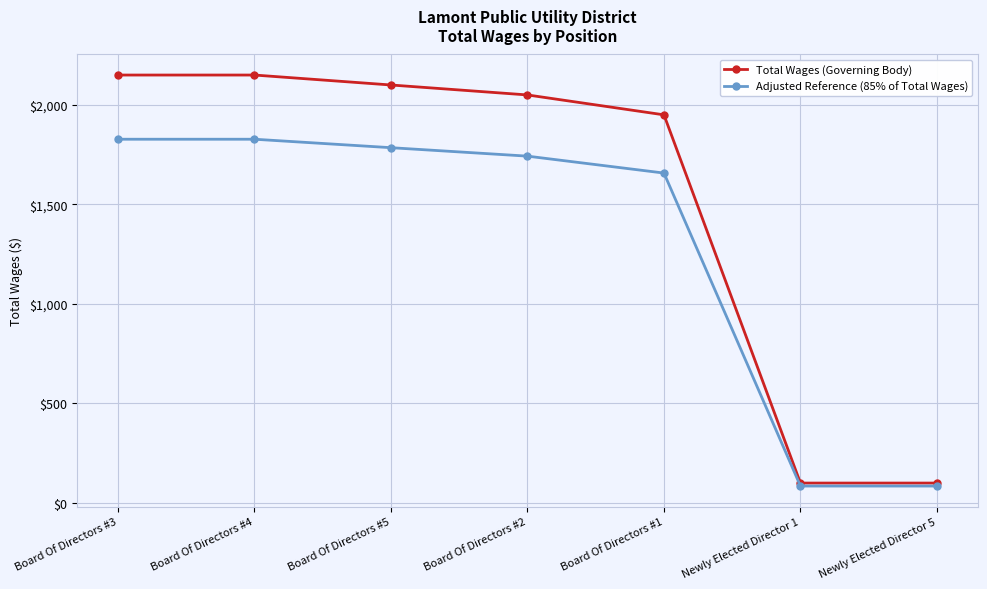

Which series has the widest spread of values?

Total Wages (Governing Body)